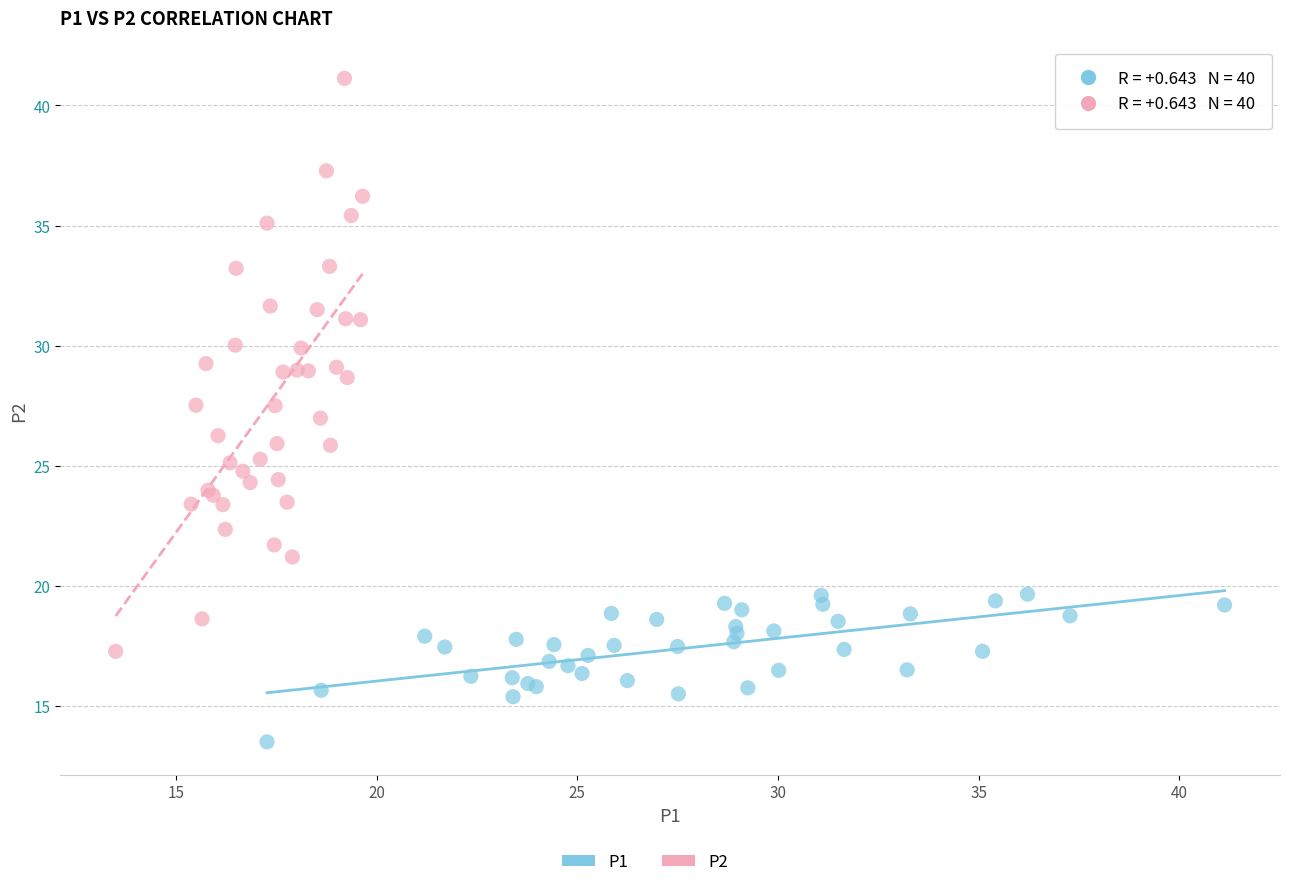

Which series contains the lowest Y value?

P1